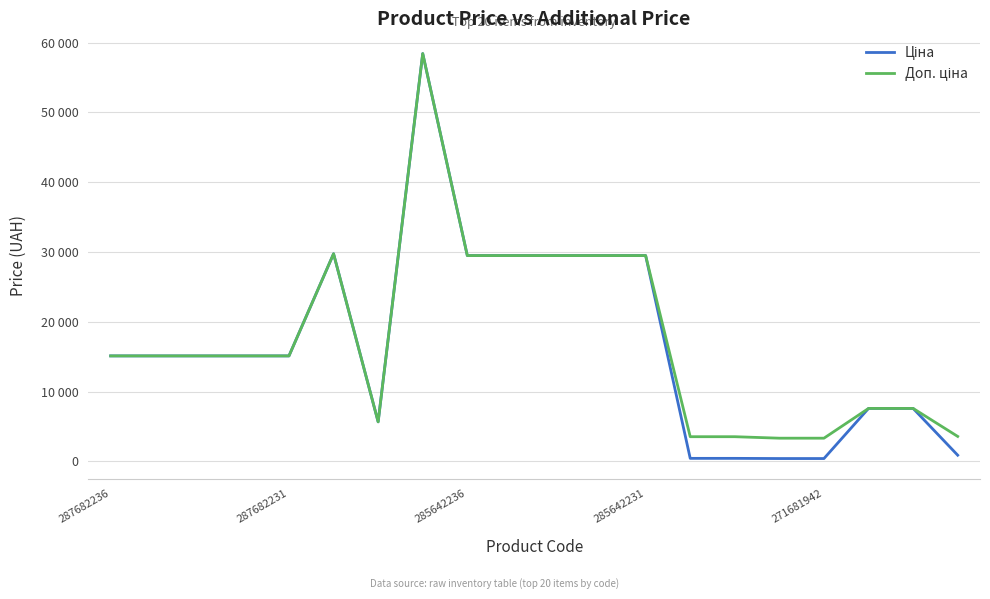

What is the difference between the maximum and minimum values in the Ціна series?

58010.0